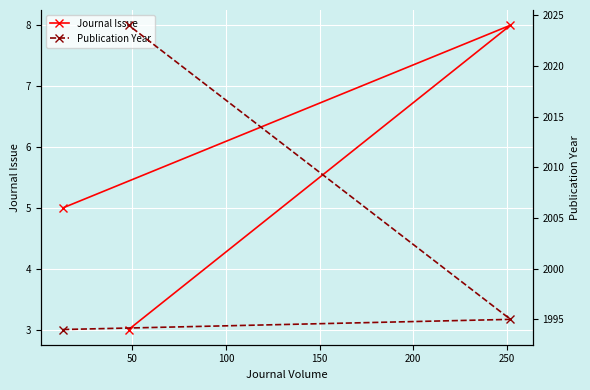

Rank the series at 100 from highest to lowest value.

Publication Year, Journal Issue